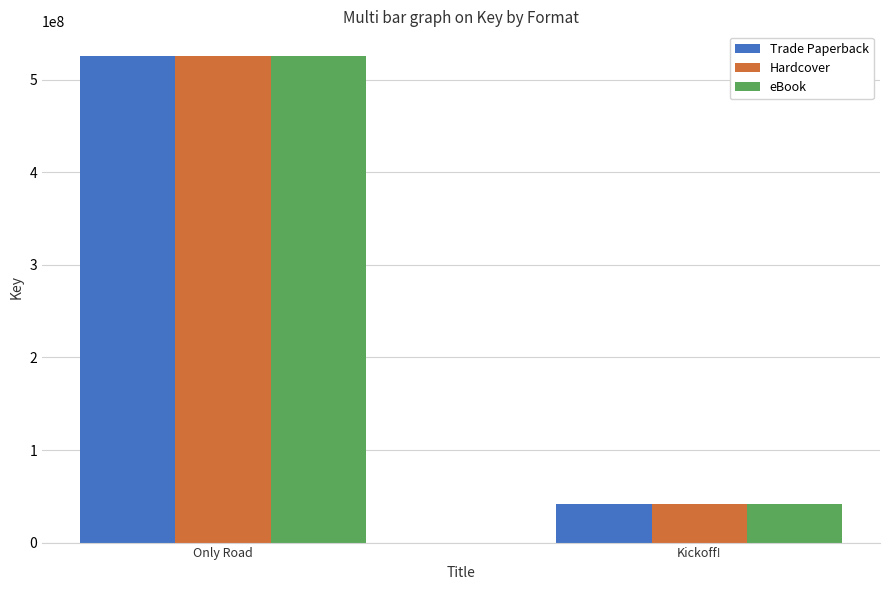

What is the total value across all series at Kickoff!?

124497756